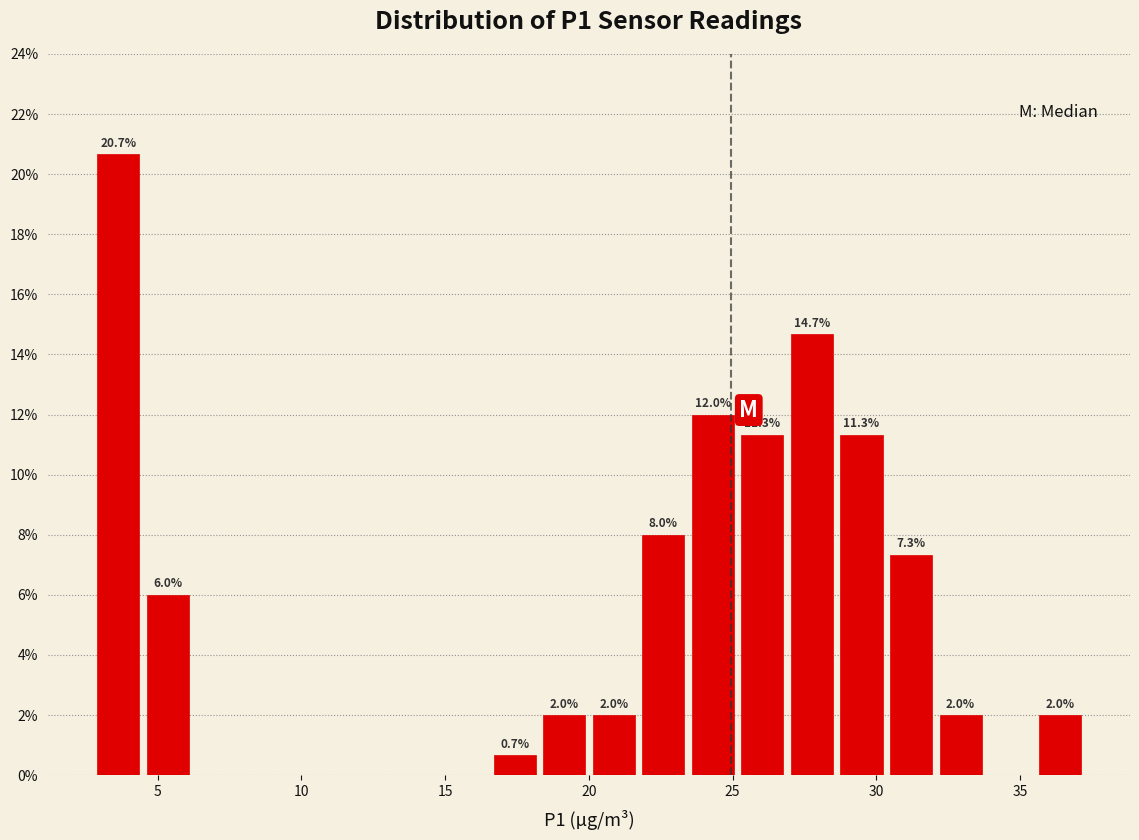

Around what value on the x-axis is the tallest bar? Give the approximate position of its centre, as read against the axis.

3.5